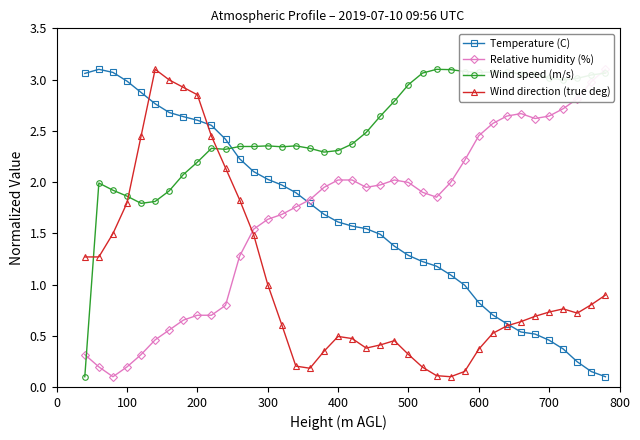

Reading left to right, list all the values displayed in this chart.

Temperature (C): 3.1	3.1	3.1	3.0	2.9	2.8	2.7	2.6	2.6	2.6	2.4	2.2	2.1	2.0	2.0	1.9	1.8	1.7	1.6	1.6	1.5	1.5	1.4	1.3	1.2	1.2	1.1	1.0	0.8	0.7	0.6	0.5	0.5	0.5	0.4	0.2	0.2	0.1
Relative humidity (%): 0.3	0.2	0.1	0.2	0.3	0.5	0.6	0.7	0.7	0.7	0.8	1.3	1.5	1.6	1.7	1.8	1.8	1.9	2.0	2.0	1.9	2.0	2.0	2.0	1.9	1.9	2.0	2.2	2.5	2.6	2.6	2.7	2.6	2.6	2.7	2.8	3.0	3.1
Wind speed (m/s): 0.1	2.0	1.9	1.9	1.8	1.8	1.9	2.1	2.2	2.3	2.3	2.3	2.3	2.4	2.3	2.4	2.3	2.3	2.3	2.4	2.5	2.6	2.8	3.0	3.1	3.1	3.1	3.1	3.1	3.1	3.1	3.1	3.1	3.0	3.0	3.0	3.0	3.1
Wind direction (true deg): 1.3	1.3	1.5	1.8	2.4	3.1	3.0	2.9	2.9	2.4	2.1	1.8	1.5	1.0	0.6	0.2	0.2	0.3	0.5	0.5	0.4	0.4	0.5	0.3	0.2	0.1	0.1	0.2	0.4	0.5	0.6	0.6	0.7	0.7	0.8	0.7	0.8	0.9